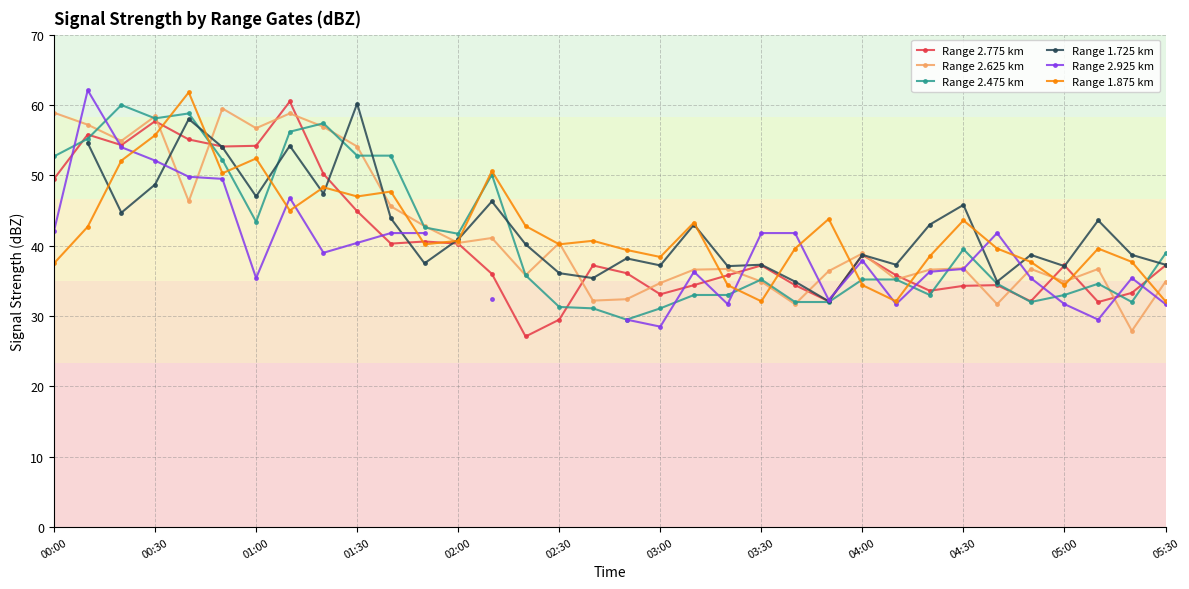

Is it true that Range 2.625 km equals 63.3 at 04:30?

False